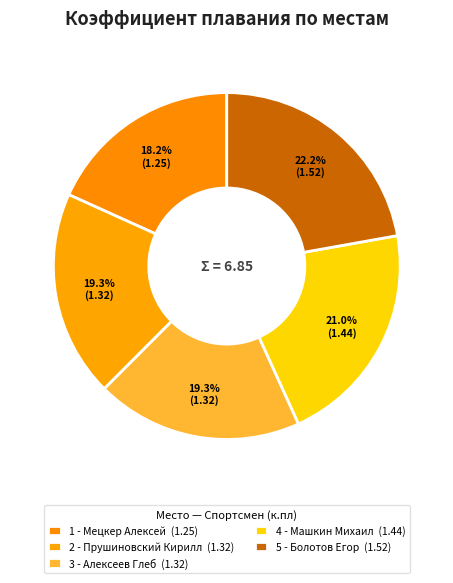

Combined, what portion of the pie is 2 - Прушиновский Кирилл and 3 - Алексеев Глеб?

38.5%